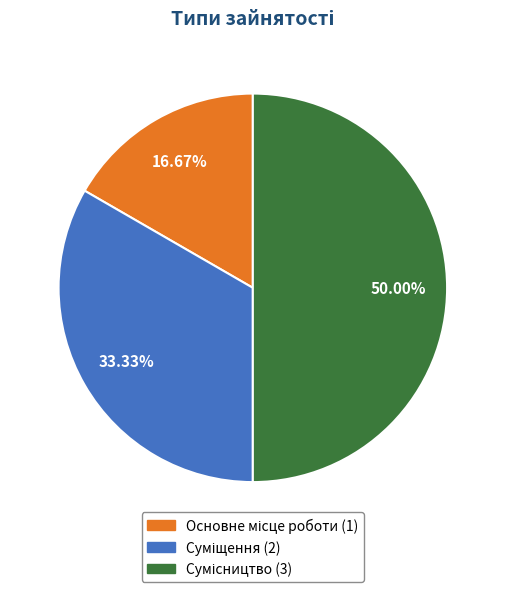

How many slices are in this pie chart?

3